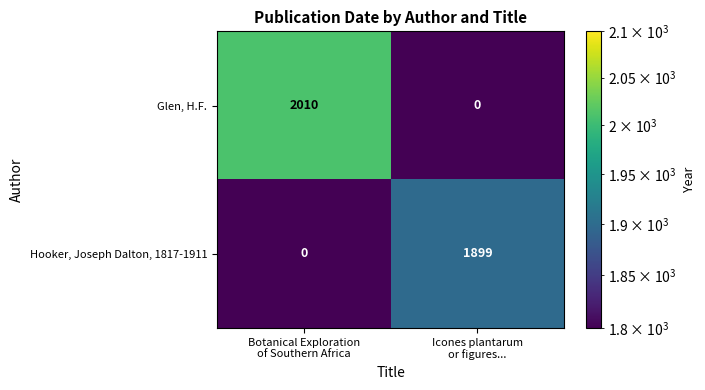

Rank the series at Icones plantarum
or figures... from lowest to highest value.

Glen, H.F., Hooker, Joseph Dalton, 1817-1911